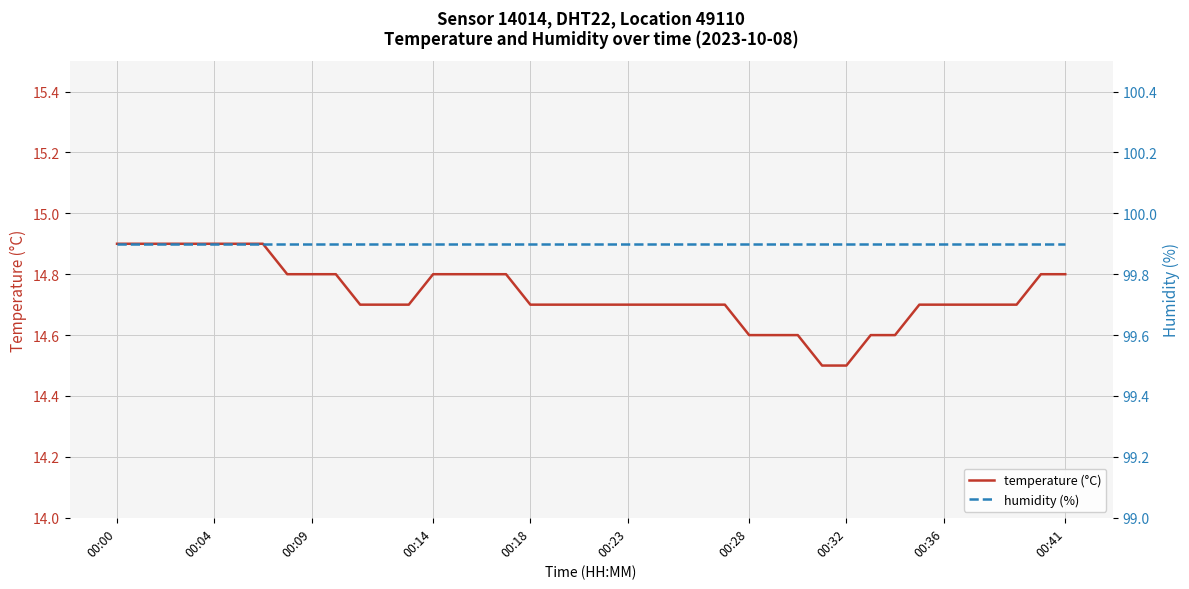

True or false: temperature (°C) has a value of 25.3 at 00:41.

False